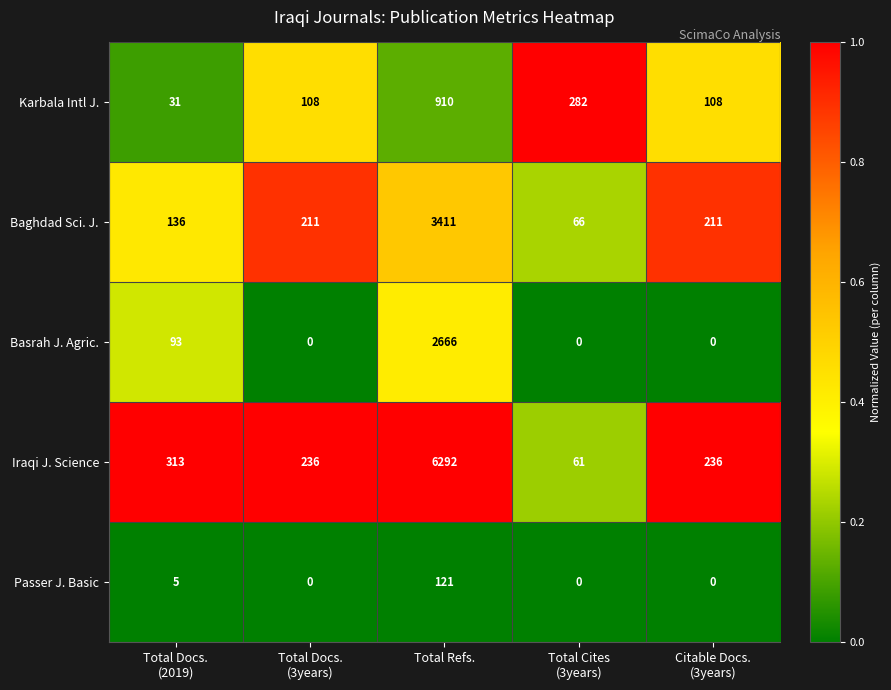

What is the sum of all Passer J. Basic values?

126